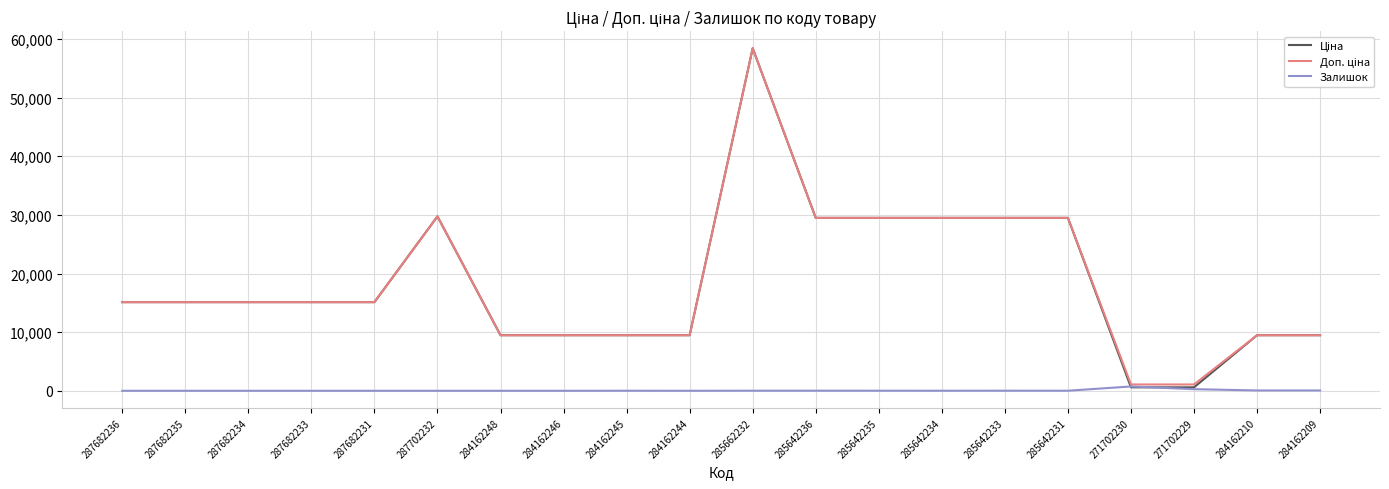

Is it true that Залишок equals 14.0 at 285642233?

True